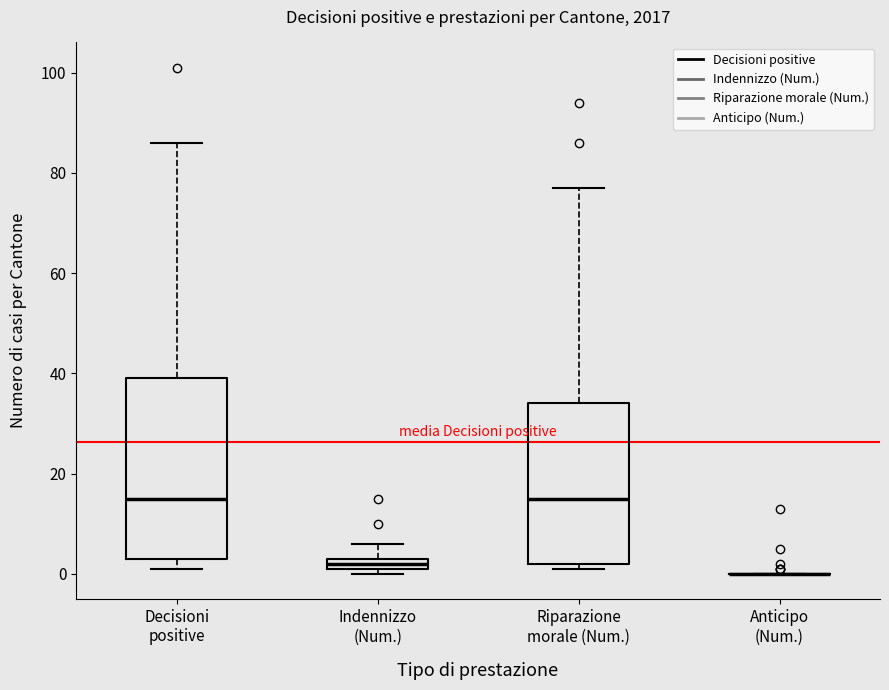

Comparing the boxes themselves (not the whiskers), which one is the tallest?

Decisioni positive